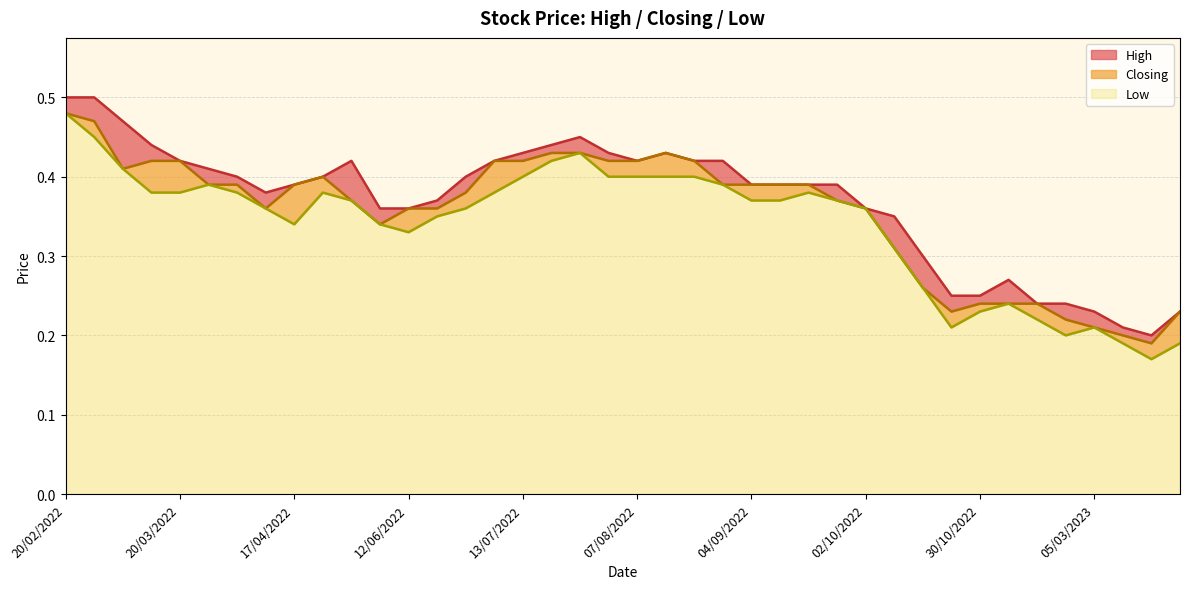

What is the average value of the Low series?

0.3